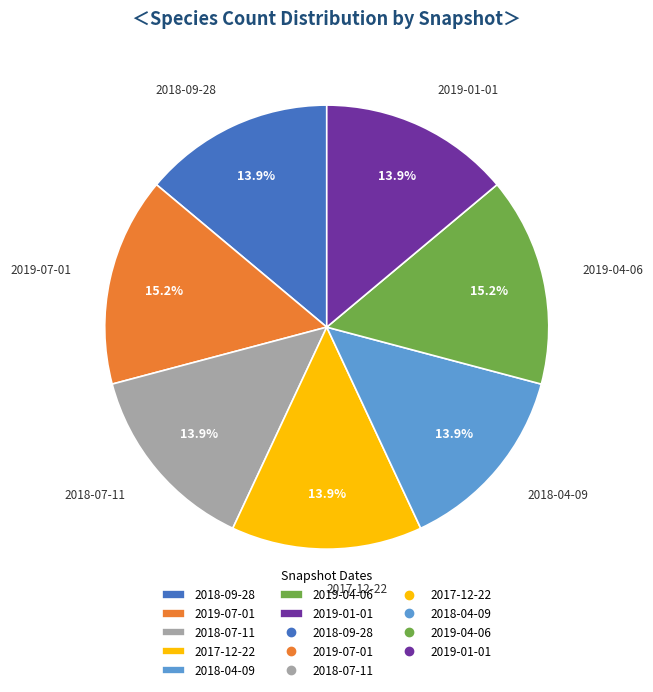

To the nearest percent, what is the average slice percentage?

14%